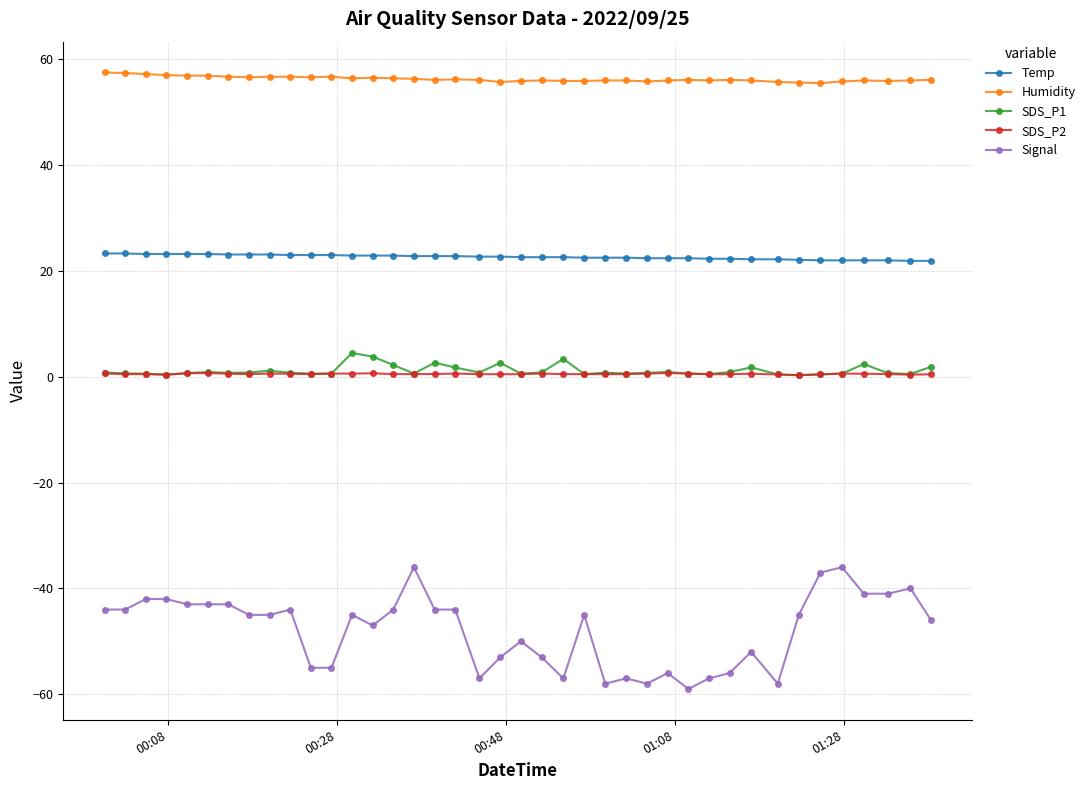

At how many categories does at least one series exceed 42?

40